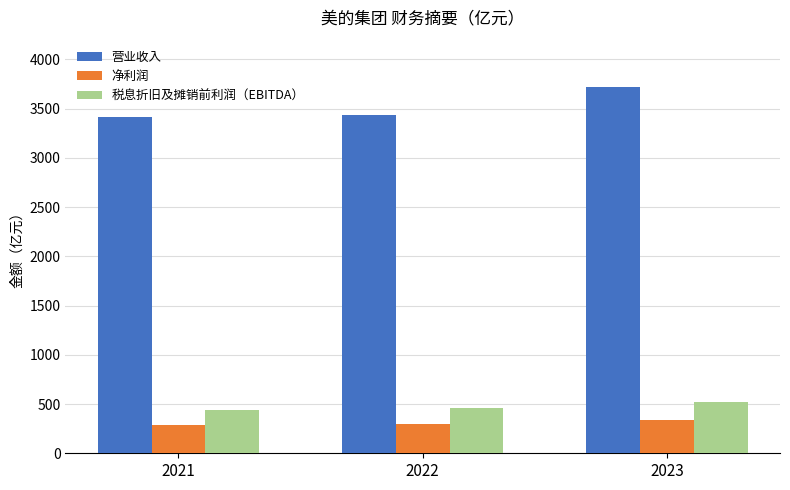

What are all the series names shown in the legend?

营业收入, 净利润, 税息折旧及摊销前利润（EBITDA）